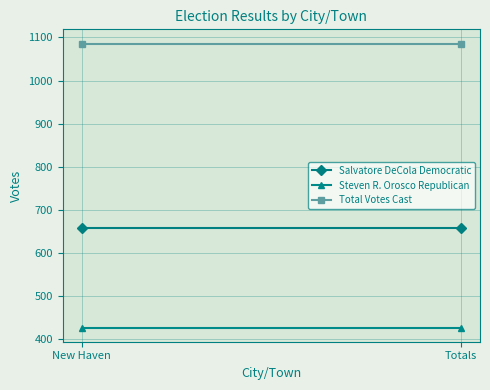

What position from the right is Totals?

1